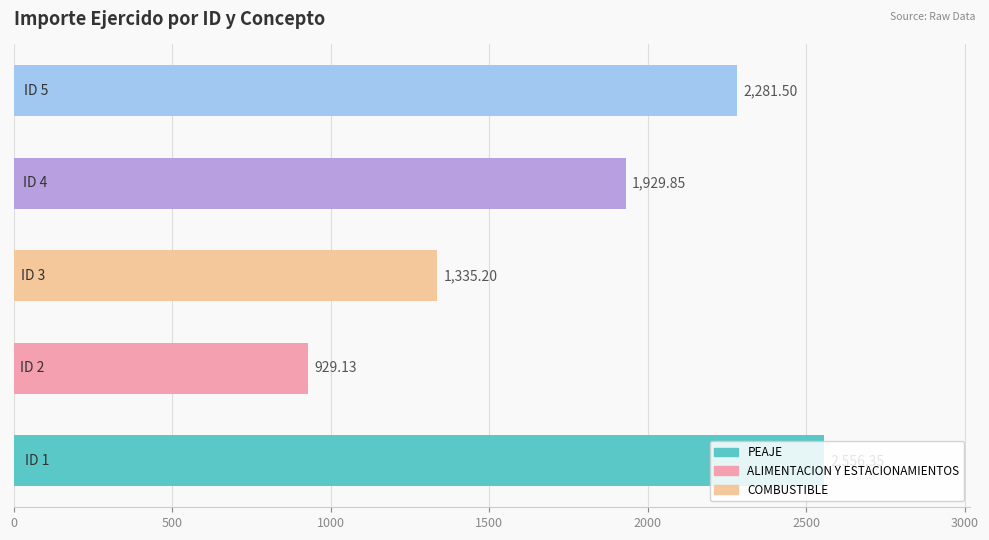

What is the sum of all values?

9032.0